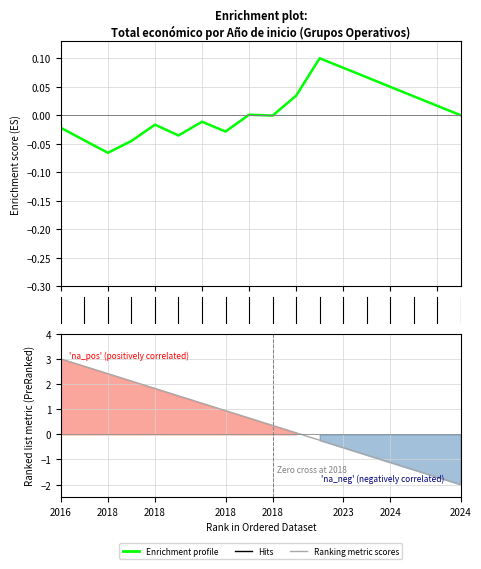

What is the difference between the second highest and minimum values in the Enrichment profile series?

0.1